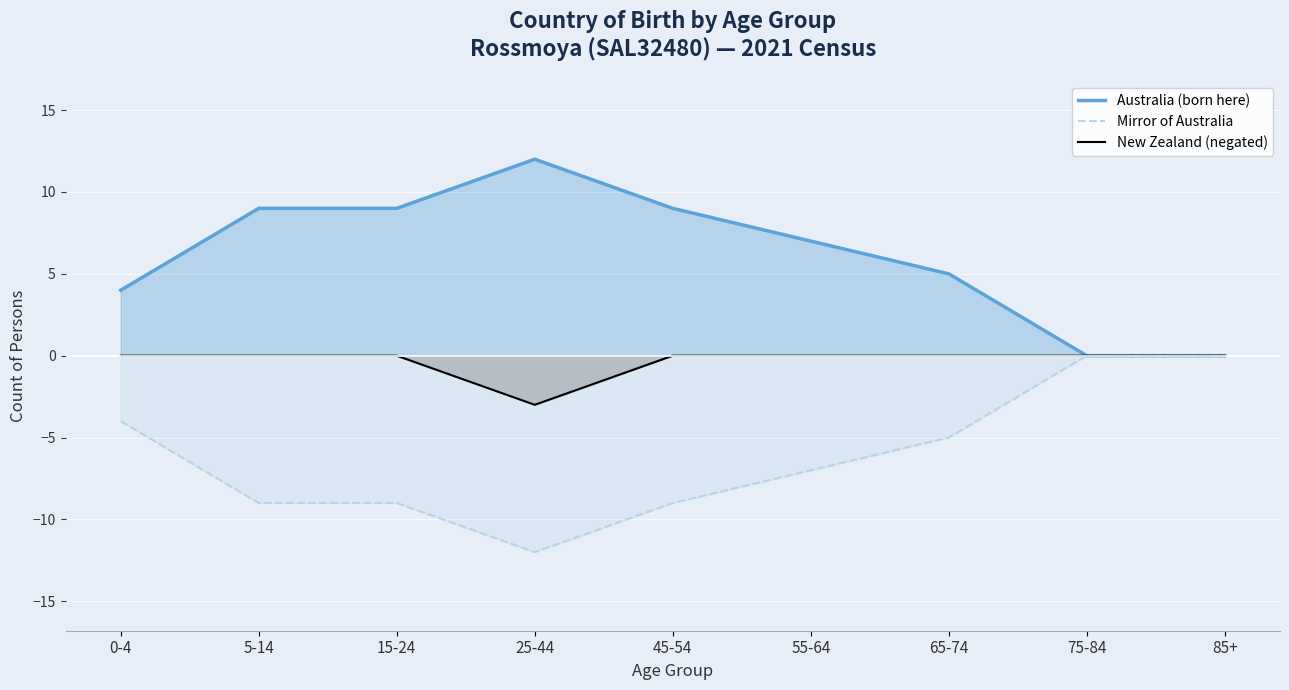

True or false: Mirror of Australia has a value of 7 at 75-84.

False